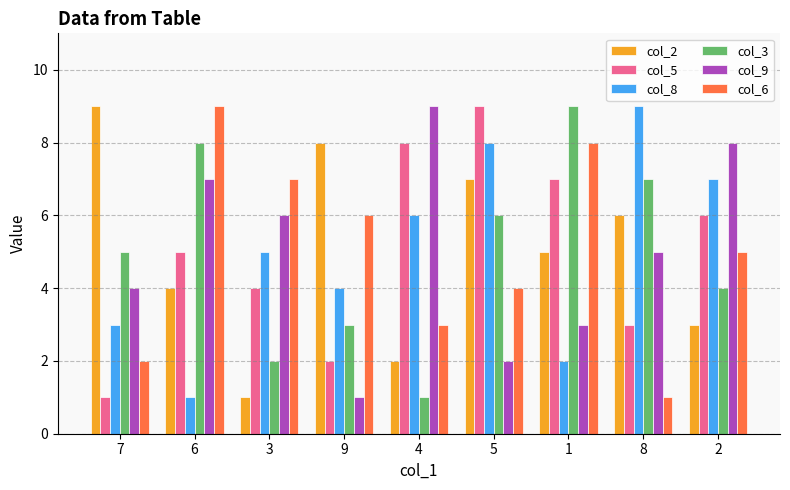

Is it true that col_8 equals 2 at 6?

False